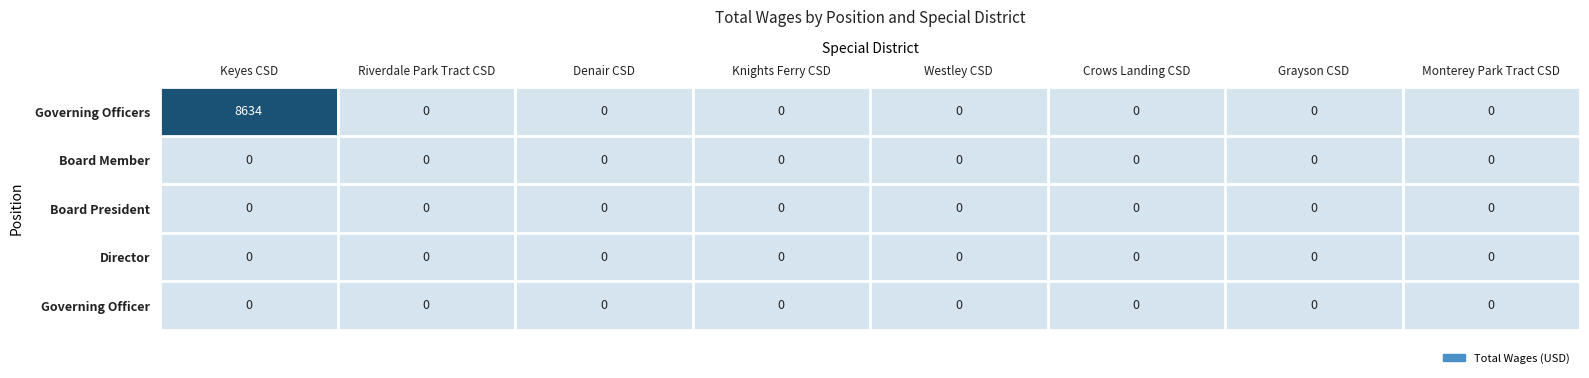

At which category does the chart reach its peak across all series?

Keyes CSD